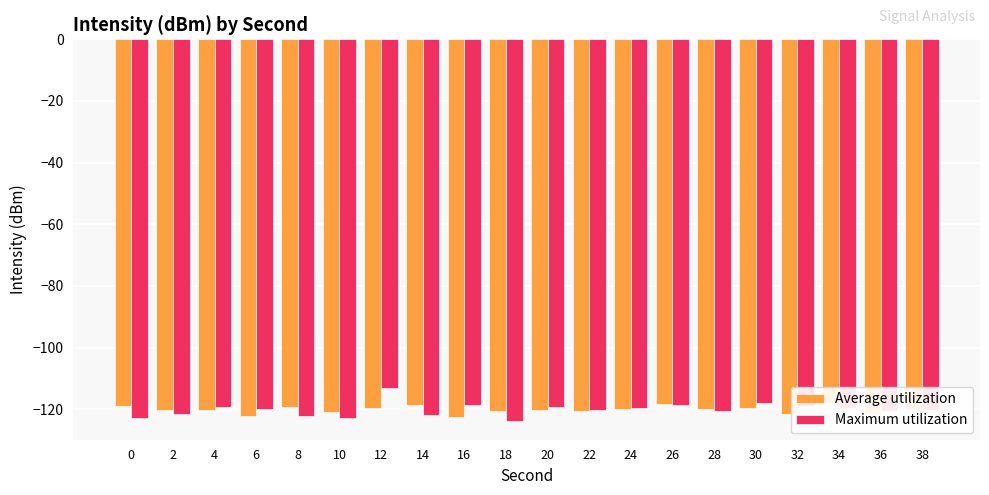

At which label is Average utilization closest to -120?

28